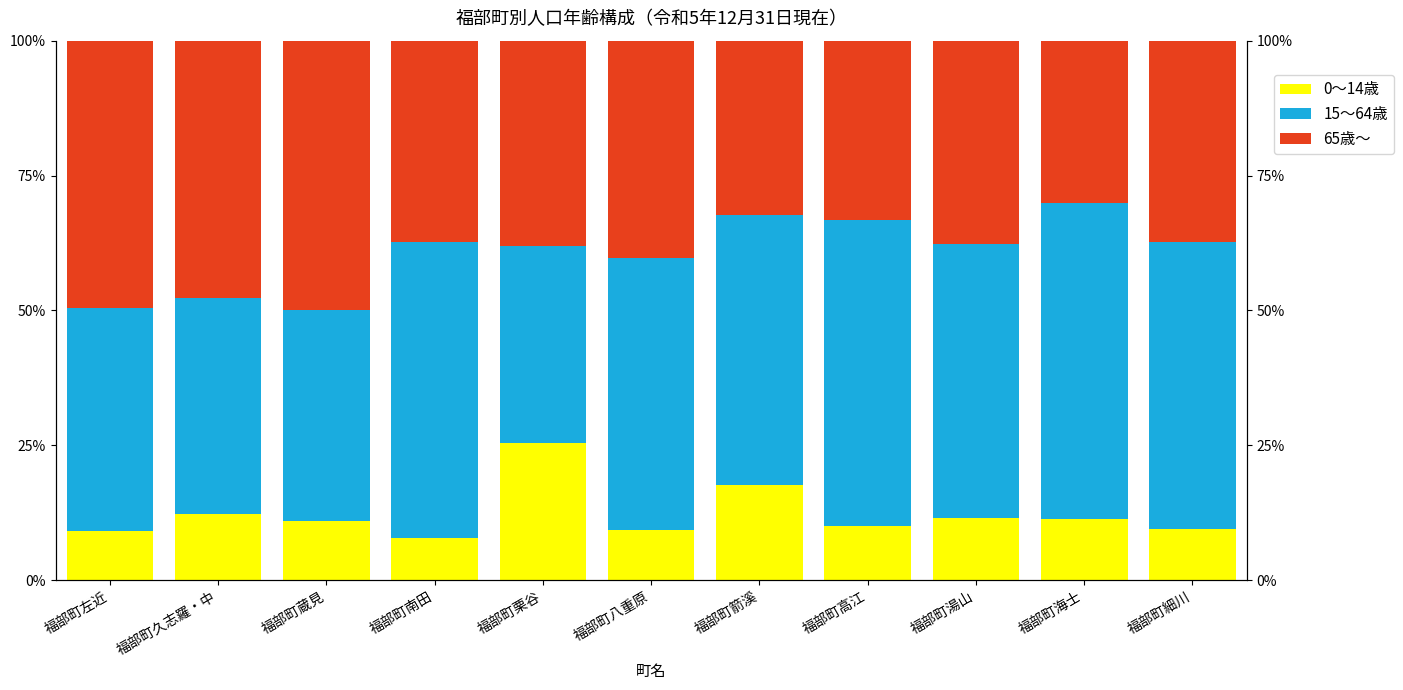

Reading left to right, transcribe all the data shown in this chart.

0～14歳: 福部町左近=9.1	福部町久志羅・中=12.2	福部町蔵見=11.0	福部町南田=7.8	福部町栗谷=25.4	福部町八重原=9.2	福部町箭溪=17.6	福部町高江=10.0	福部町湯山=11.5	福部町海士=11.3	福部町細川=9.5
15～64歳: 福部町左近=41.4	福部町久志羅・中=40.0	福部町蔵見=39.0	福部町南田=54.9	福部町栗谷=36.5	福部町八重原=50.6	福部町箭溪=50.0	福部町高江=56.7	福部町湯山=50.9	福部町海士=58.6	福部町細川=53.1
65歳～: 福部町左近=49.5	福部町久志羅・中=47.8	福部町蔵見=50.0	福部町南田=37.3	福部町栗谷=38.1	福部町八重原=40.2	福部町箭溪=32.4	福部町高江=33.3	福部町湯山=37.7	福部町海士=30.1	福部町細川=37.4